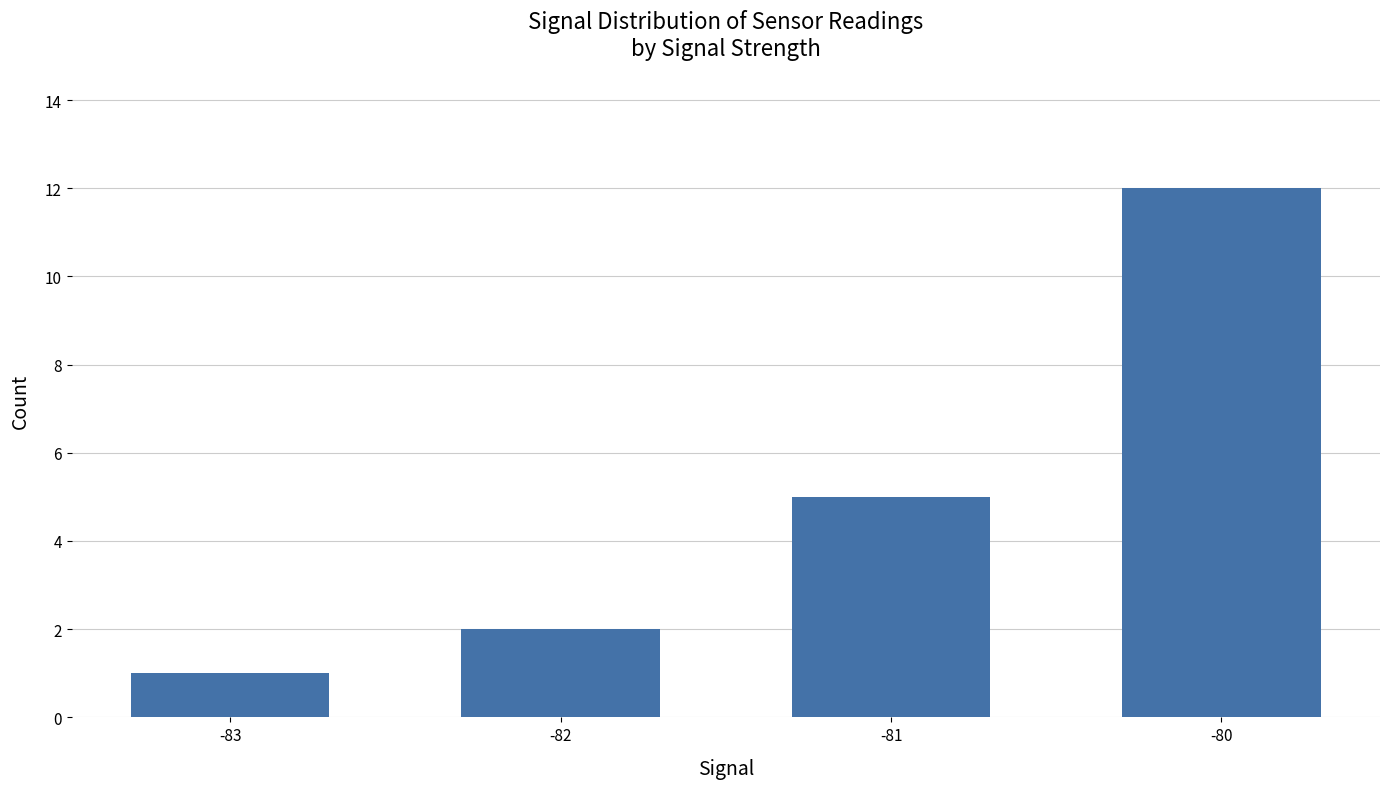

What is the change in value from -83 to -81?

+4